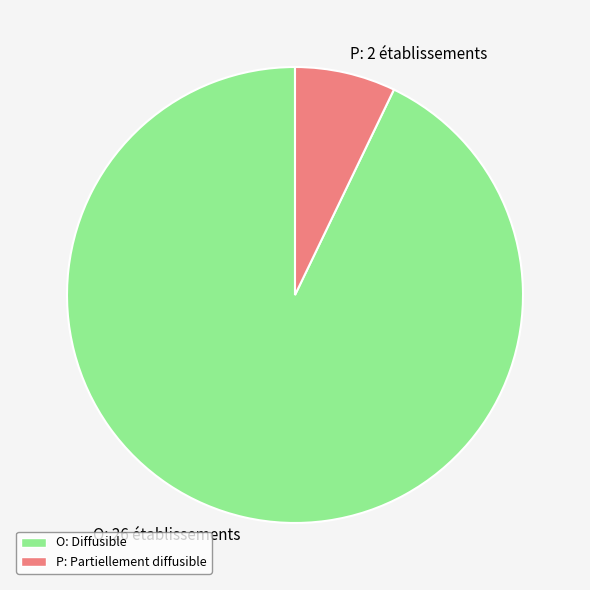

Is there any slice that represents more than half of the pie?

Yes